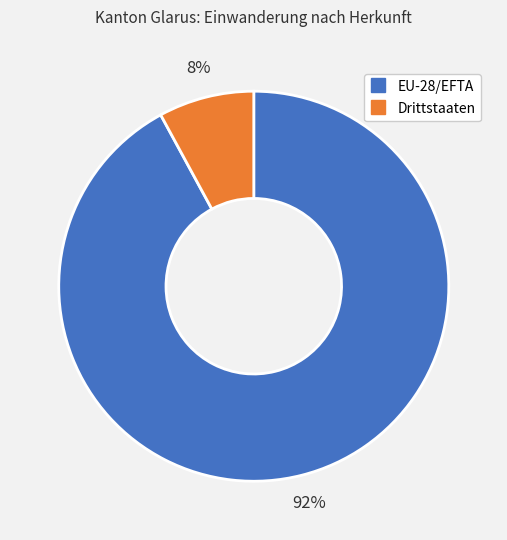

To the nearest percent, what is the average slice percentage?

50%